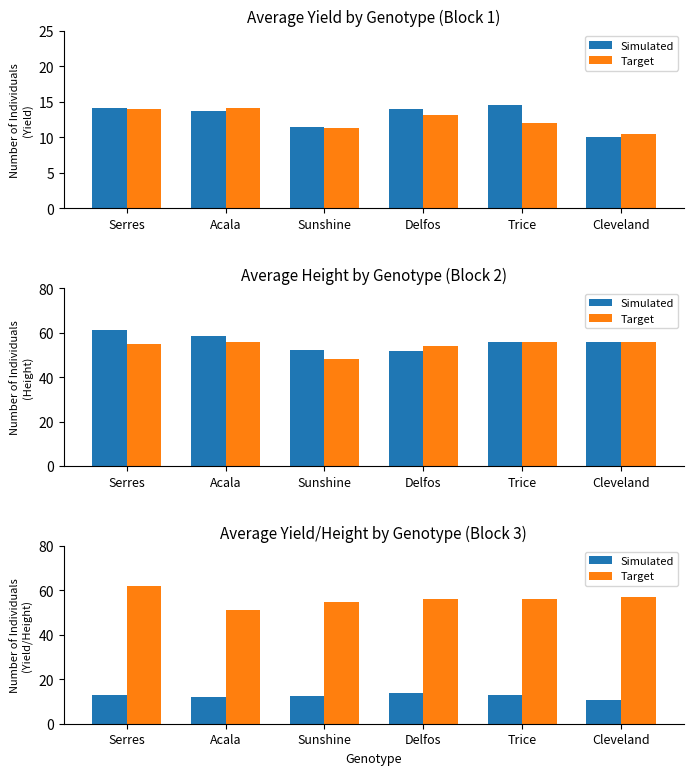

At how many categories does at least one series exceed 19?

6